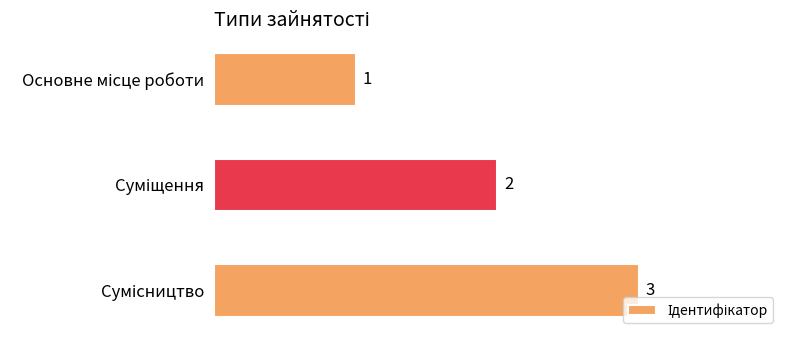

What is the value of the 2nd bar from the top?

2